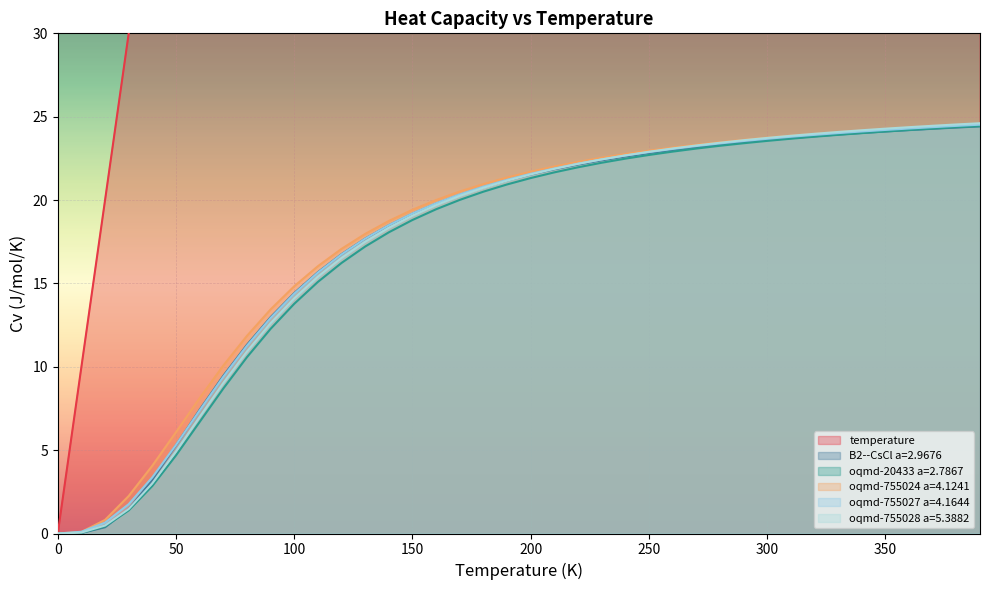

Is the value of oqmd-755024 a=4.1241 at 100.0 greater than the value of temperature at 40.0?

No